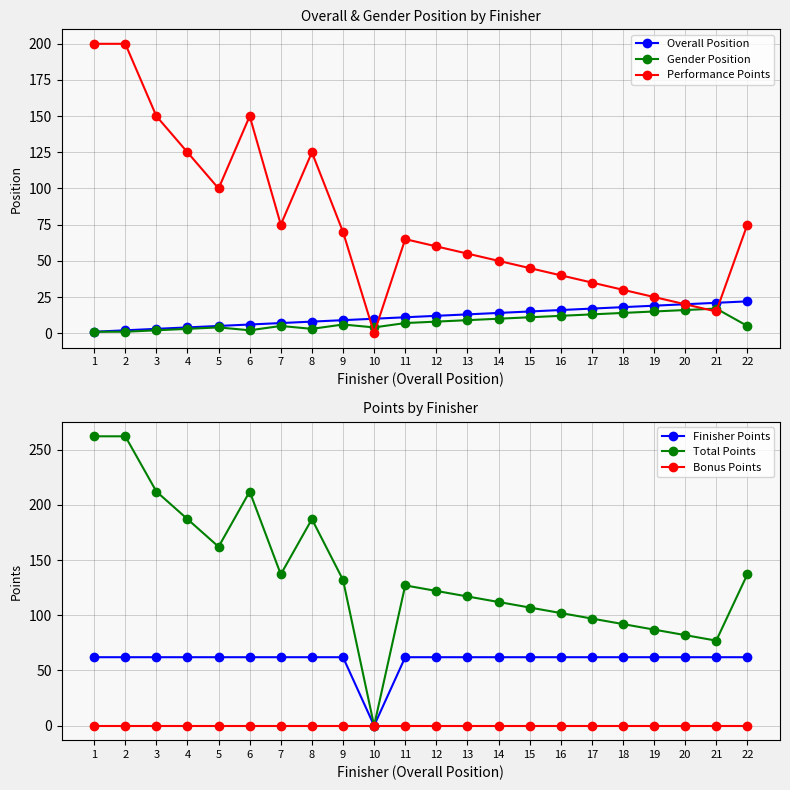

What is the average value of the Performance Points series?

78